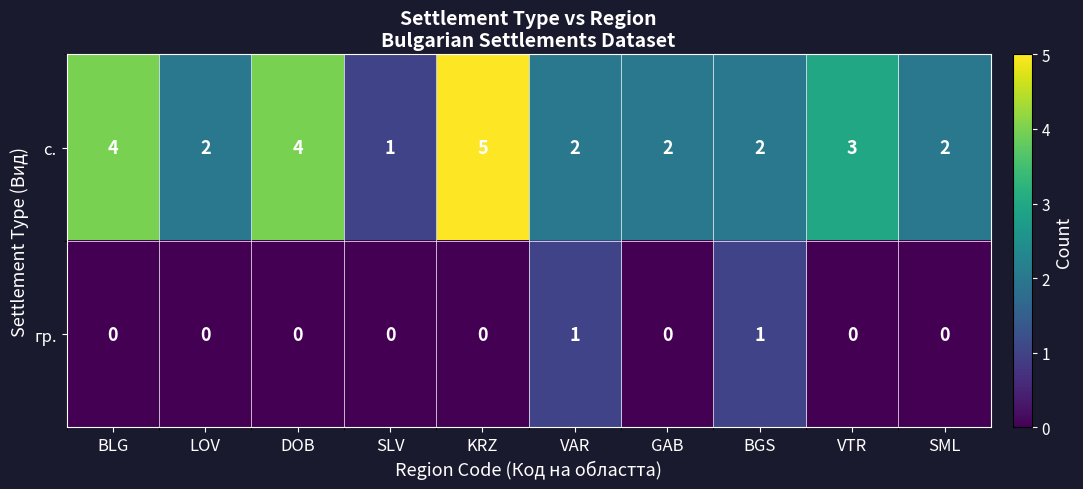

Count the гр. values in the range 0 to 1.

10